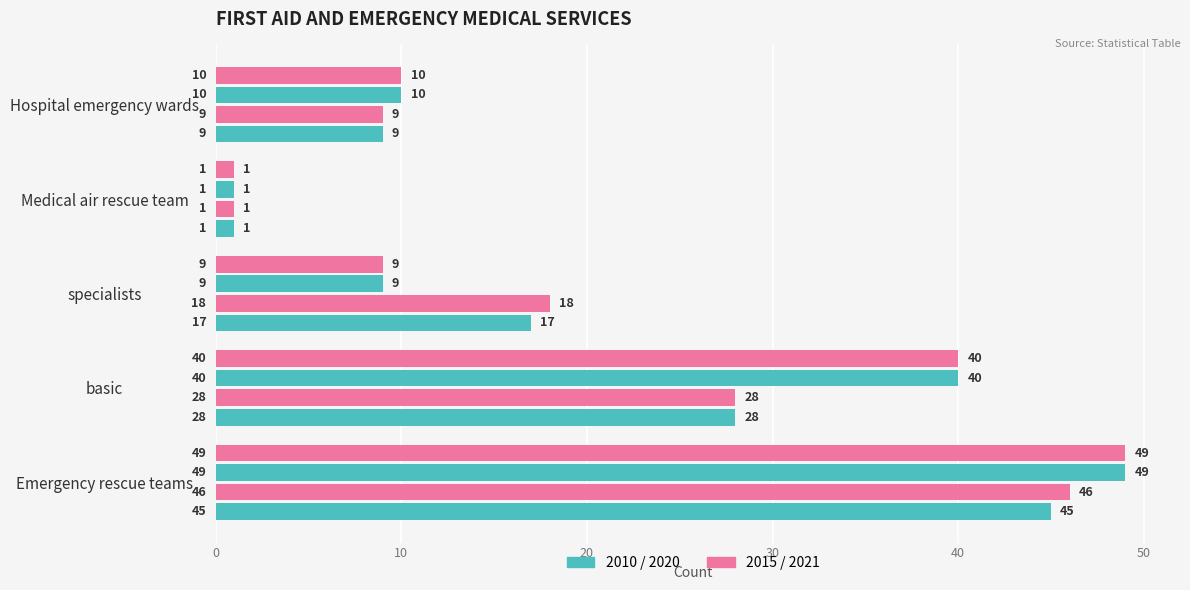

How many series are shown in this chart?

4